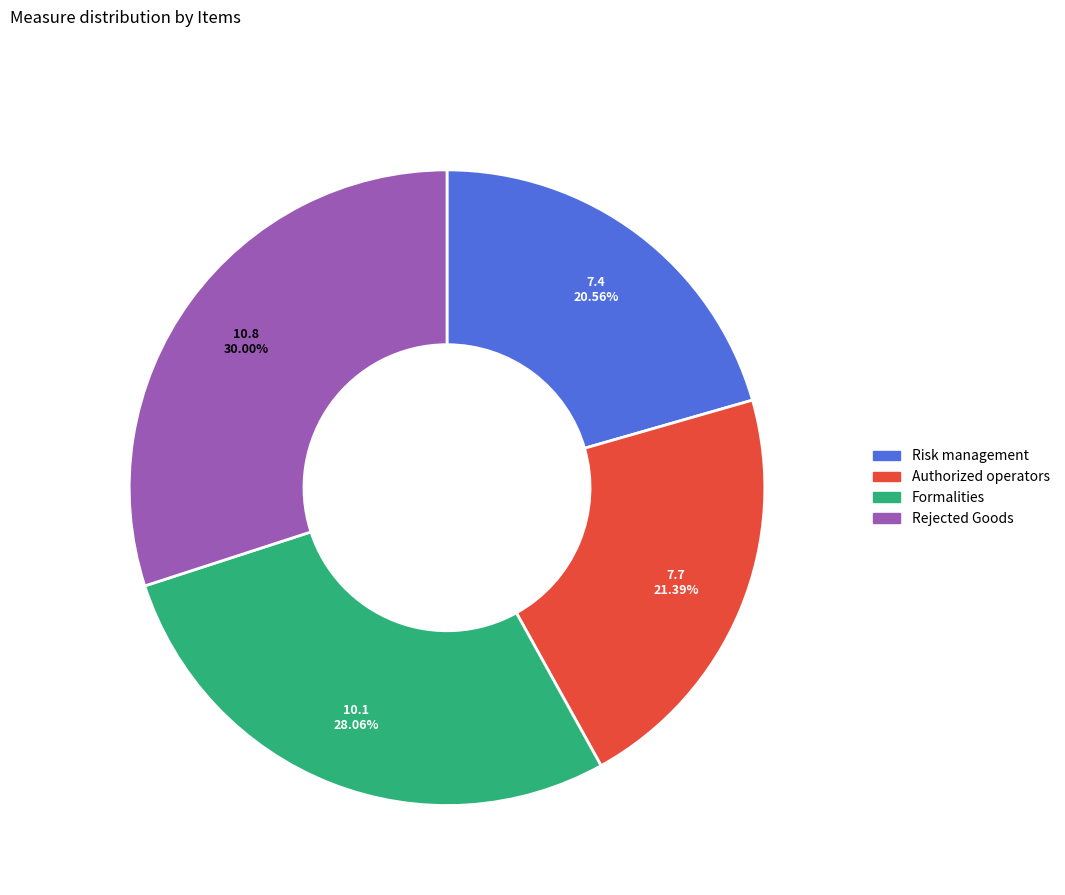

To the nearest percent, what is the average slice percentage?

25%